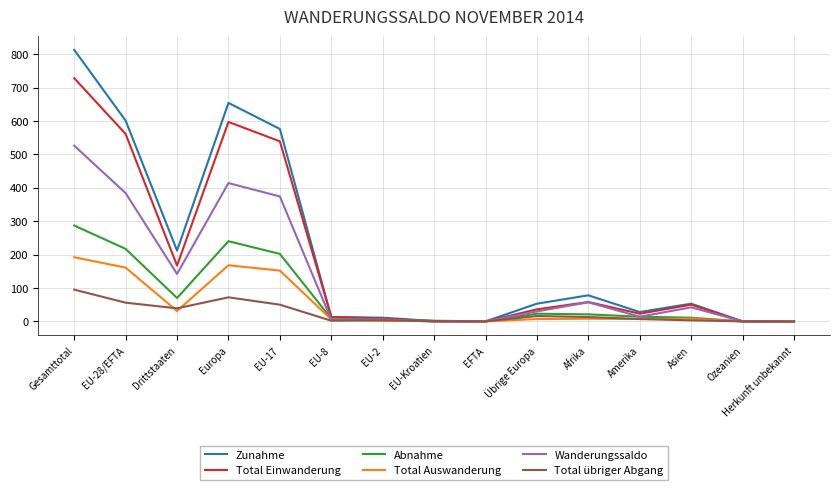

True or false: Total Auswanderung has more than 1 interior local peaks.

True